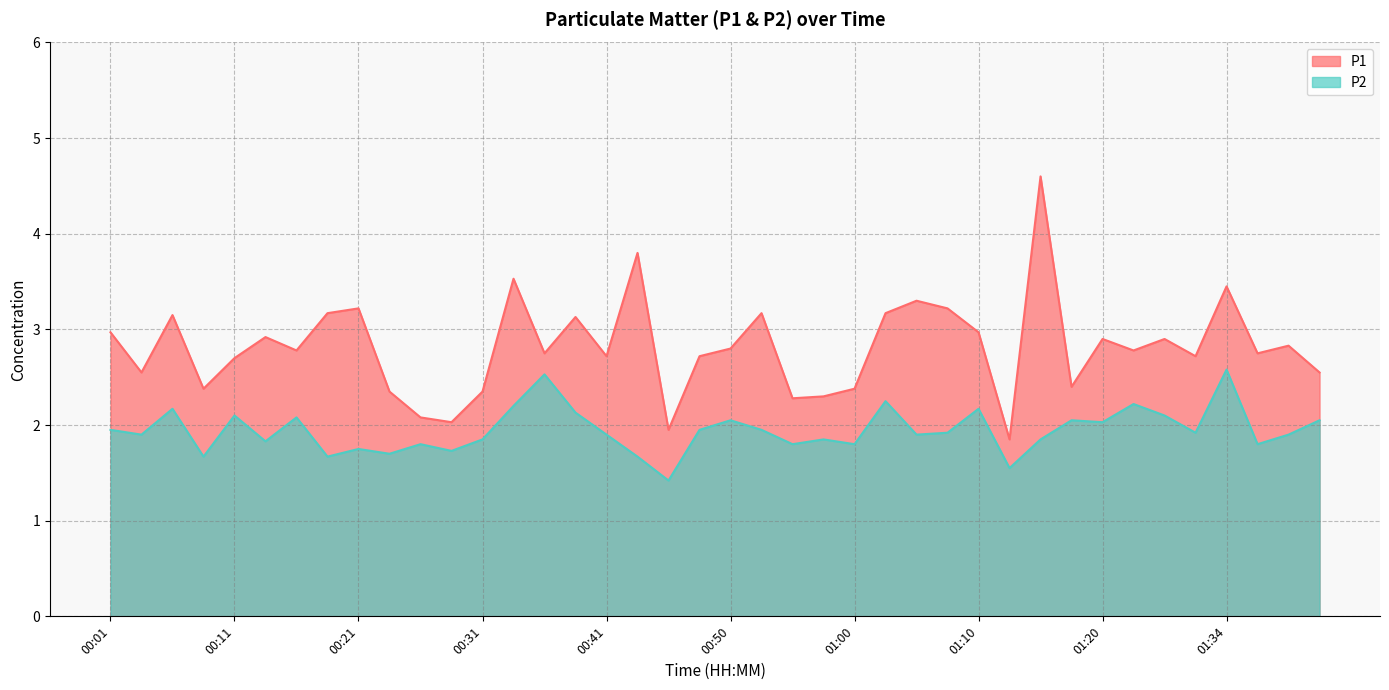

Is the value of P1 at 00:28 greater than the value of P2 at 00:31?

Yes